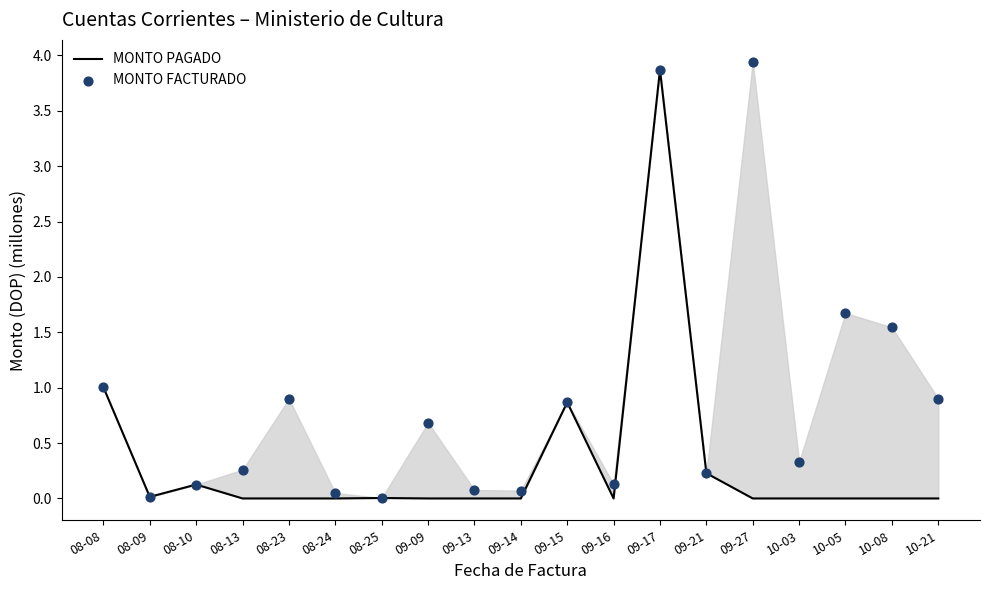

Which series contains the highest Y value?

MONTO FACTURADO